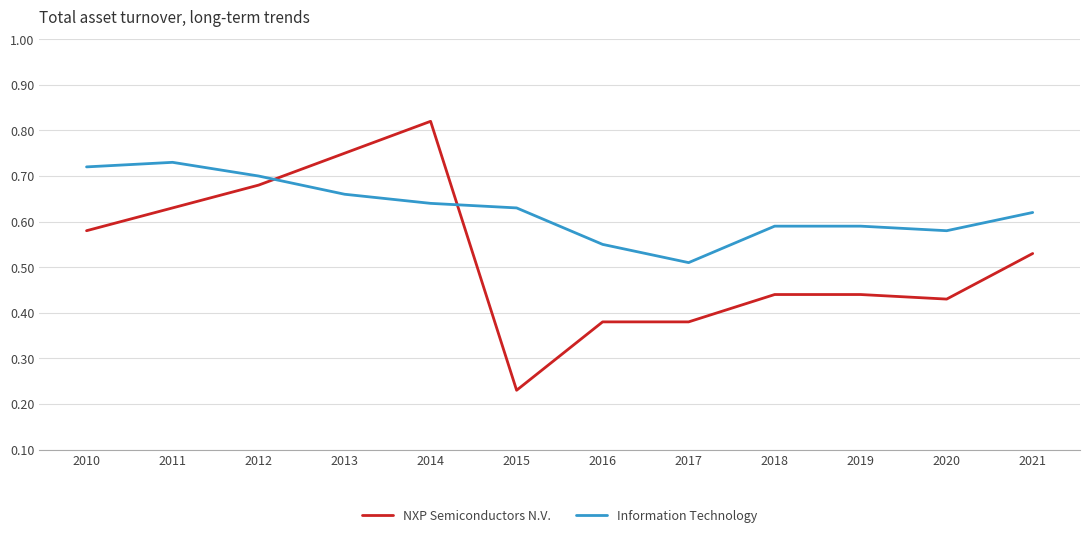

Which series changed the most between 2015 and 2021?

NXP Semiconductors N.V.